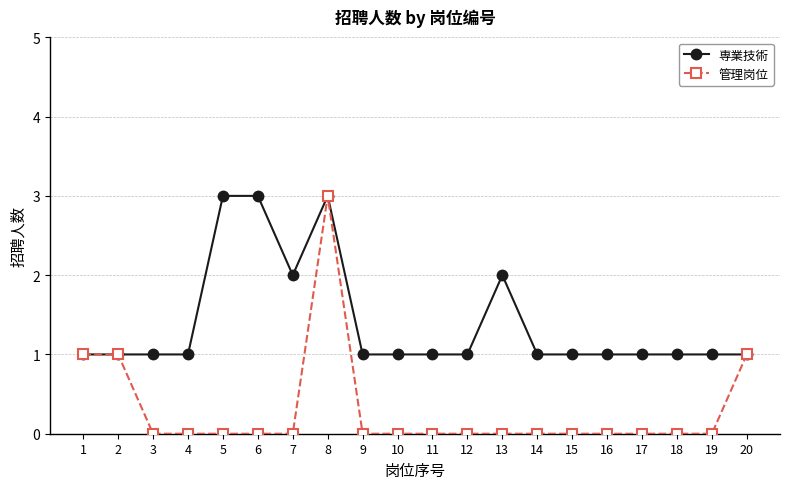

True or false: 専業技術 and 管理岗位 intersect in this chart.

False